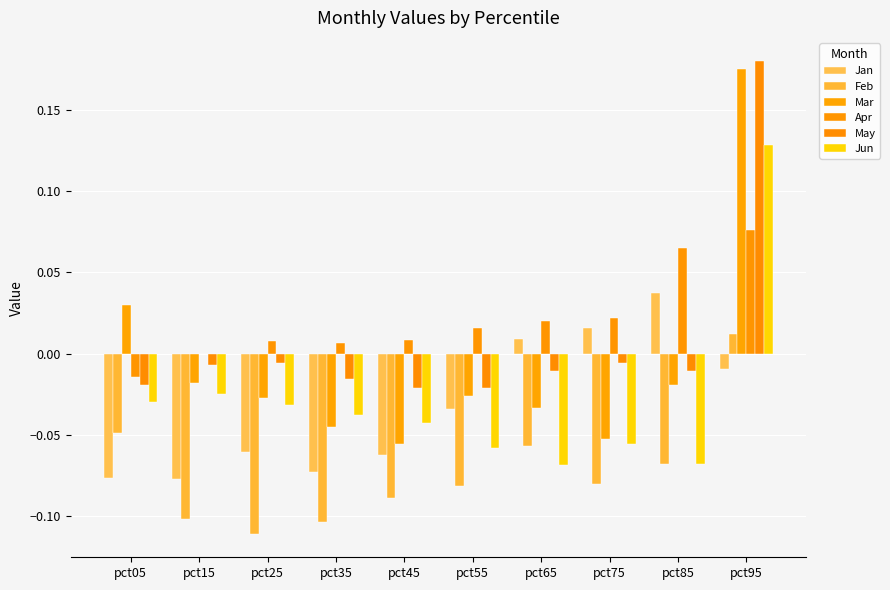

Does the chart contain stacked bars?

No